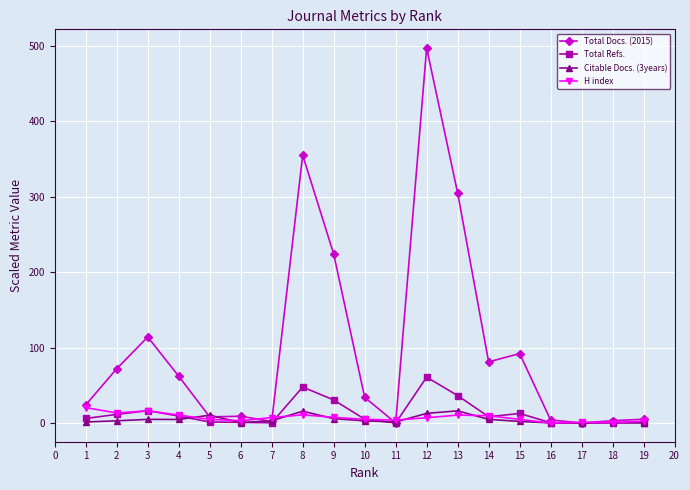

Does the chart have visible grid lines?

Yes